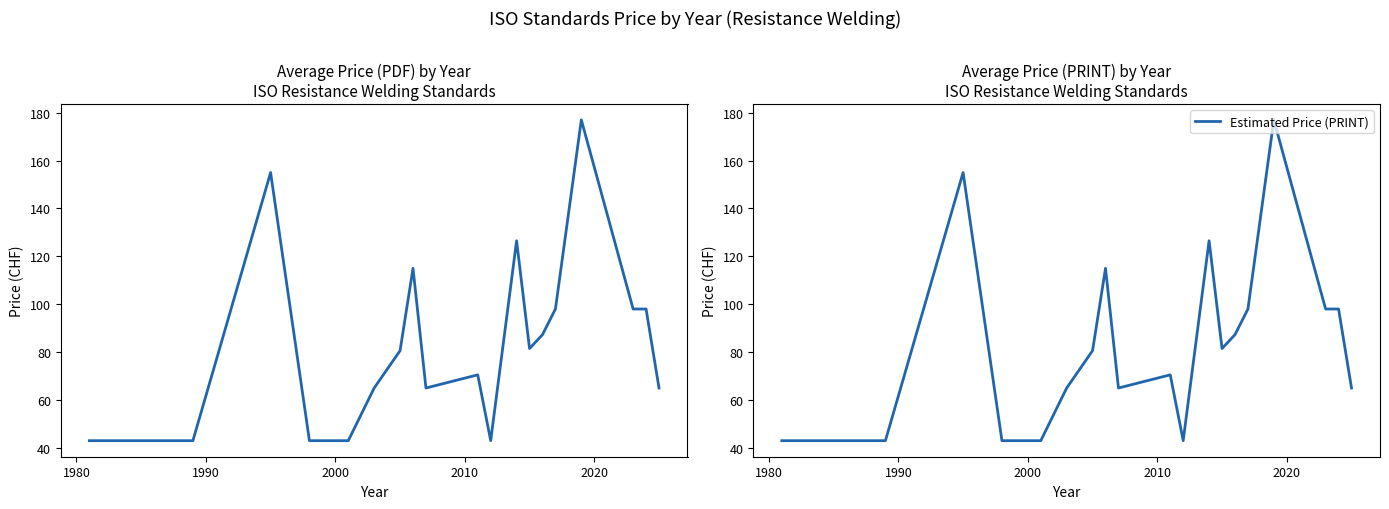

What is the minimum value for Estimated Price (PRINT)?

43.0